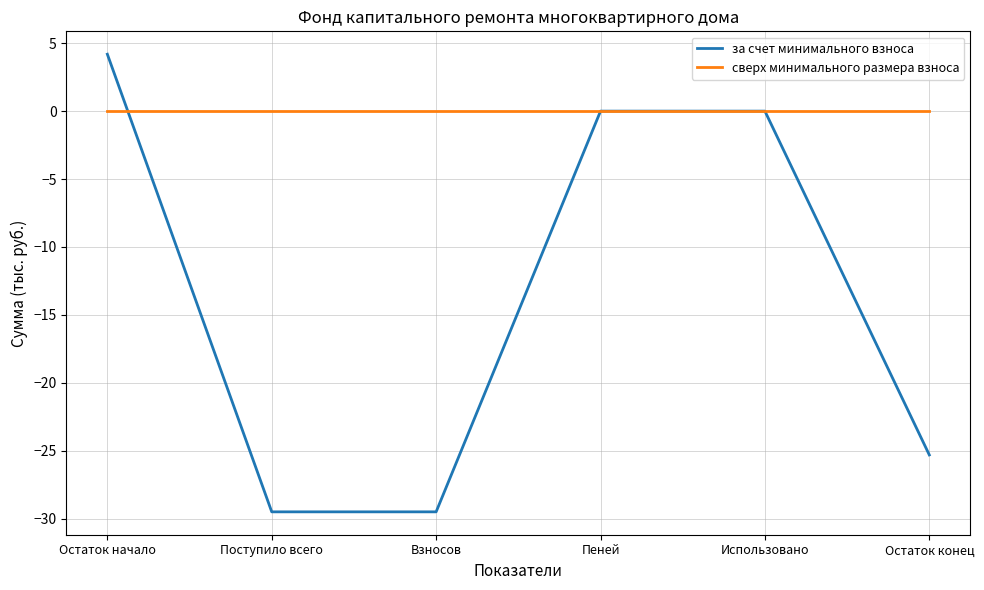

True or false: сверх минимального размера взноса has a value of 0.0 at Пеней.

True